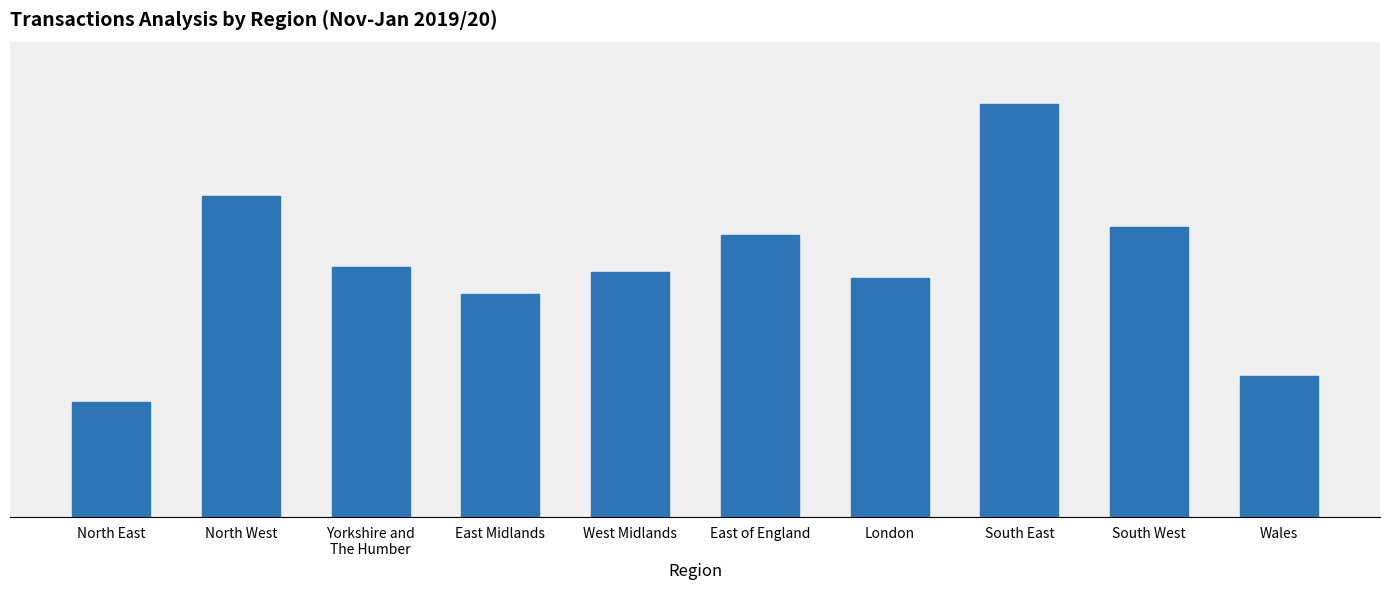

Are the bars horizontal?

No